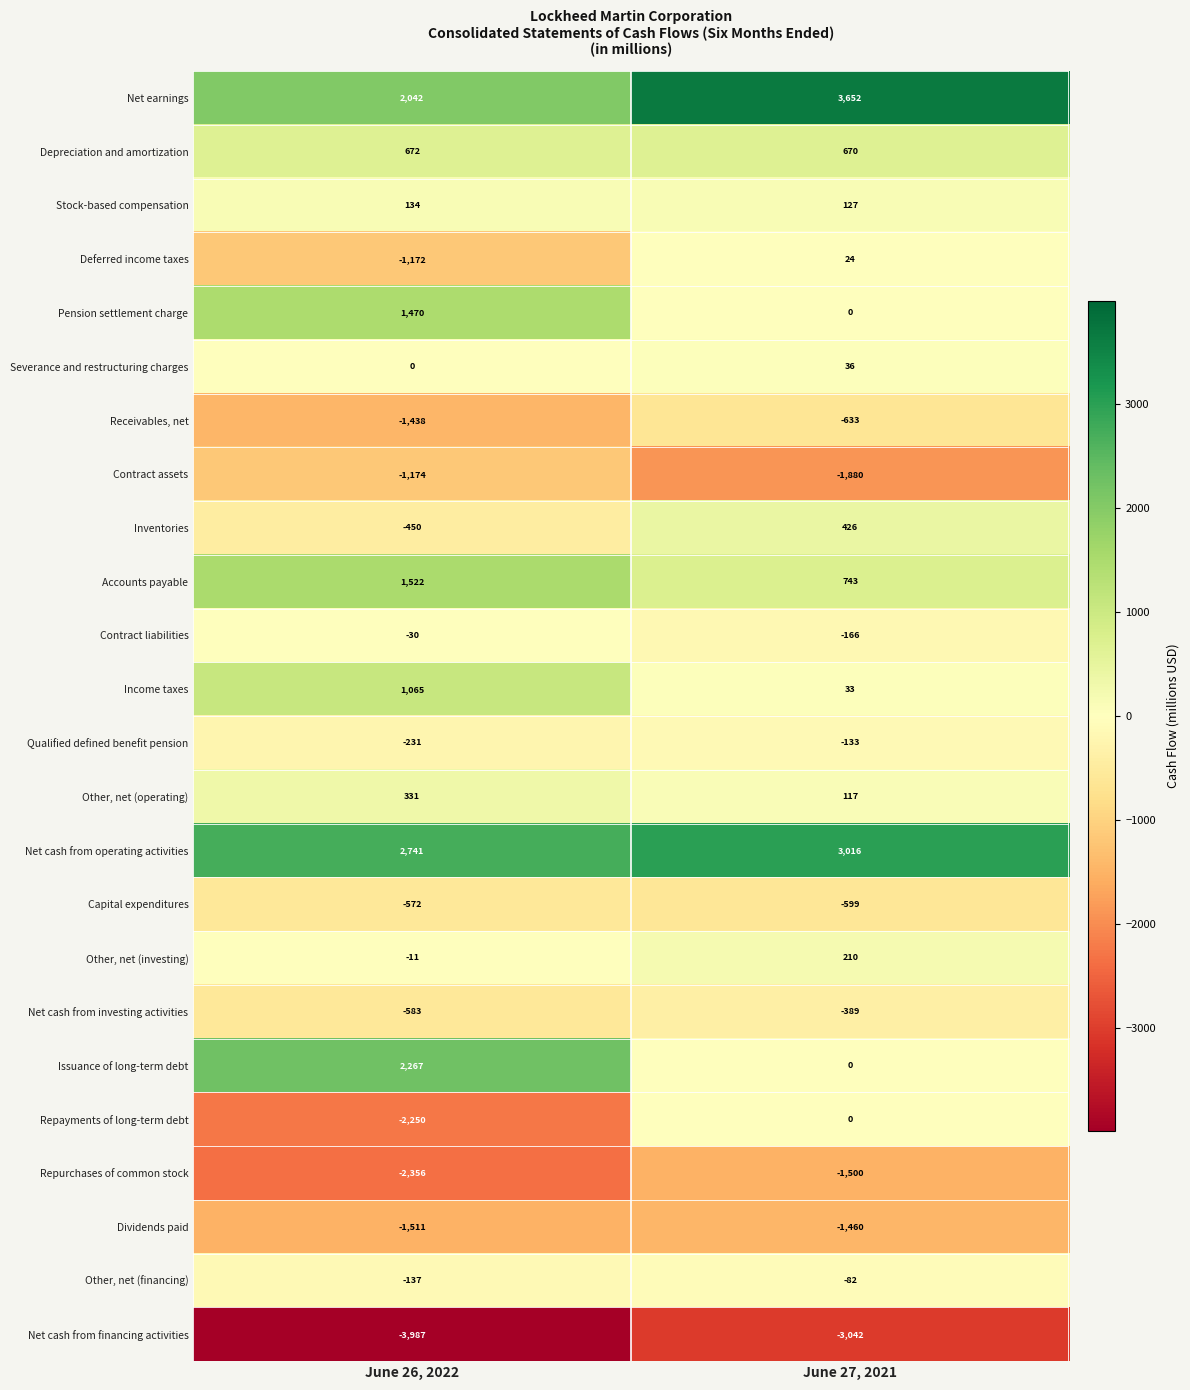

What is the average value of the Repurchases of common stock series?

-1928